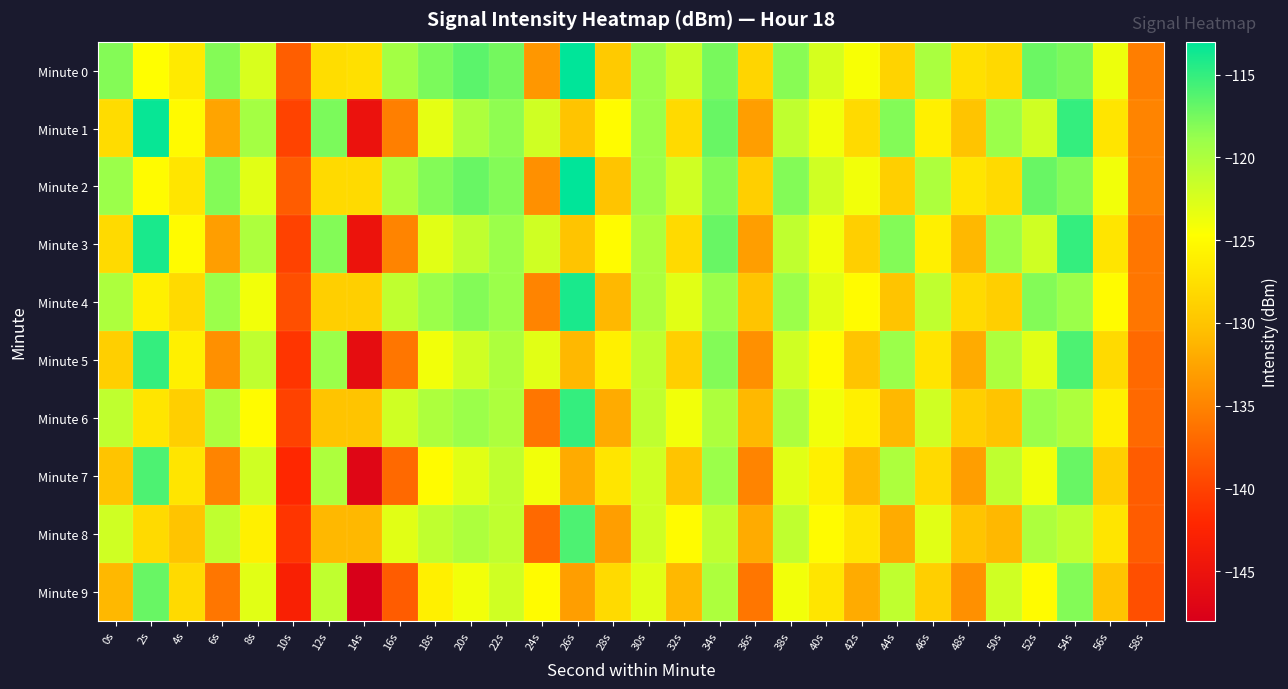

Which has a higher value, 54s or 44s?

54s